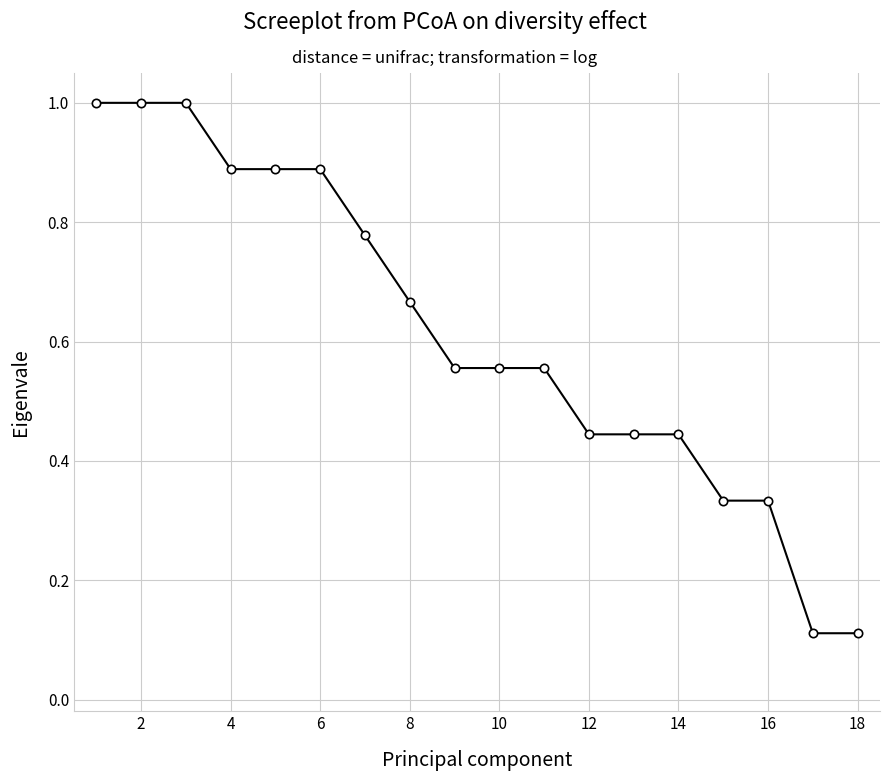

Is this an area chart (filled region under the line)?

No